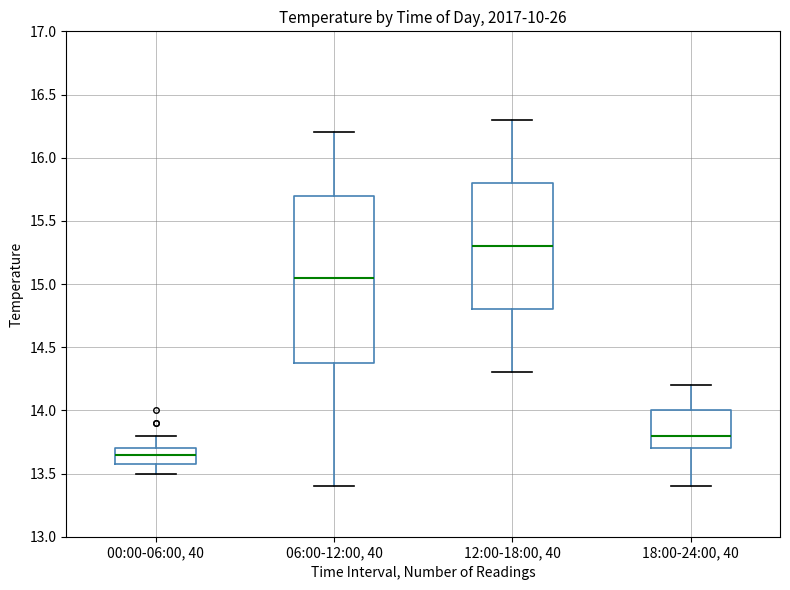

Where is the upper edge of the box for 00:00-06:00, 40 on the y-axis? The values are not printed on the chart, so give them approximately, as read against the axis.

13.70